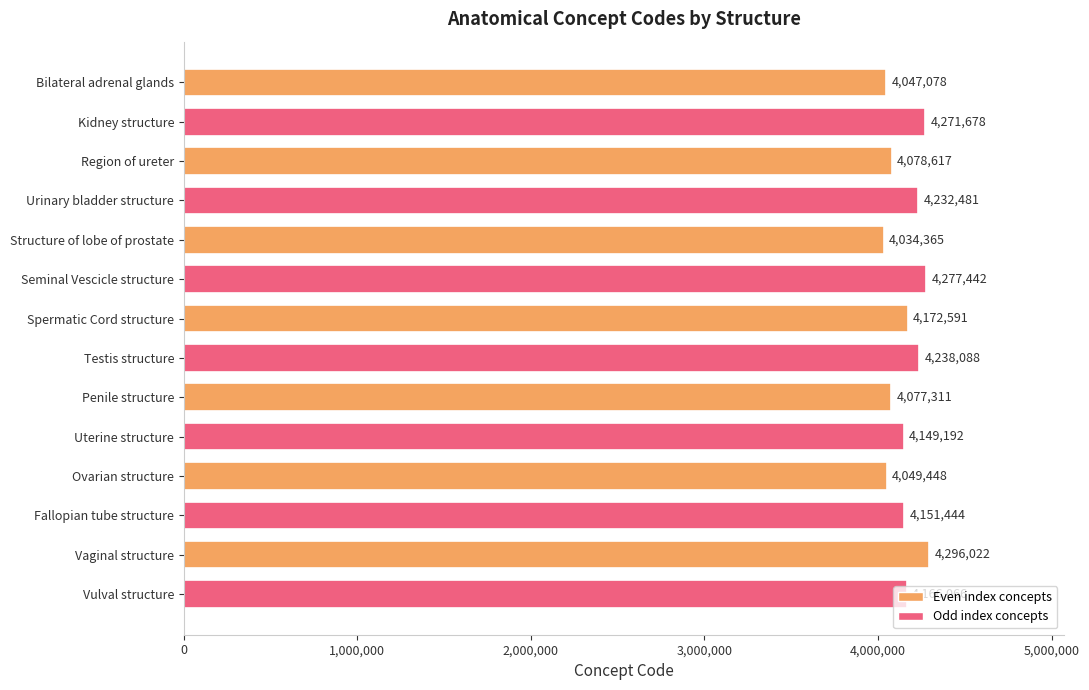

What is the change in value from Seminal Vescicle structure to Testis structure?

-39354